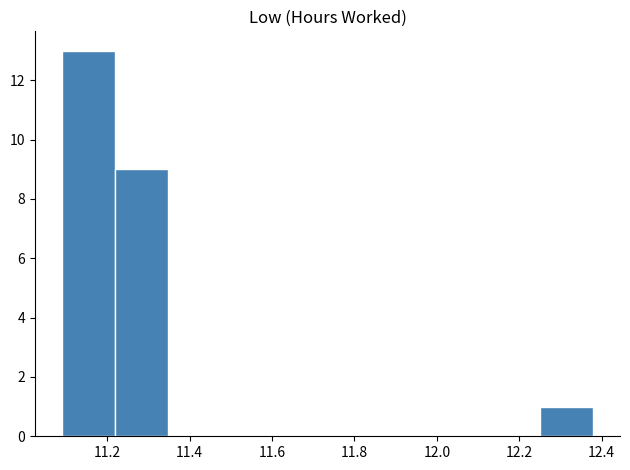

Reading left to right, list every bar in this chart as the range it spans on the x-axis followed by its height. Neither the bar edges nor the heights are printed on the chart, so give them approximately, as read against the axes.

11.10 to 11.22: 13
11.22 to 11.34: 9
11.34 to 11.48: 0
11.48 to 11.60: 0
11.60 to 11.74: 0
11.74 to 11.86: 0
11.86 to 12.00: 0
12.00 to 12.12: 0
12.12 to 12.26: 0
12.26 to 12.38: 1